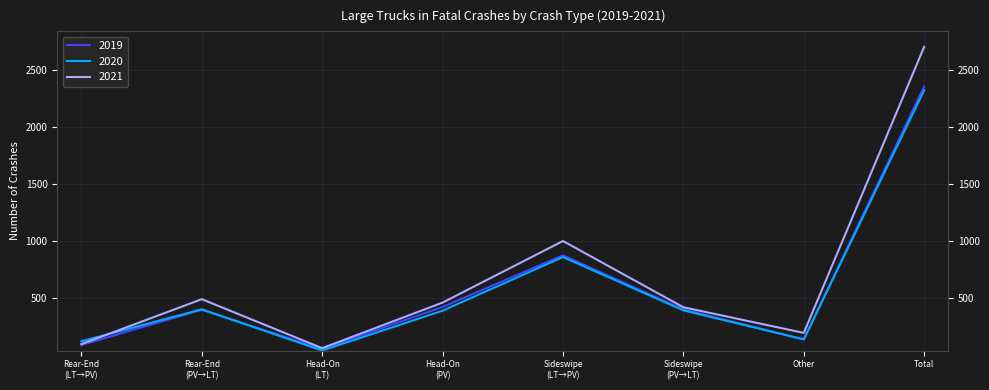

Between which two adjacent categories do 2020 and 2021 first intersect?

Rear-End (LT→PV) and Rear-End (PV→LT)